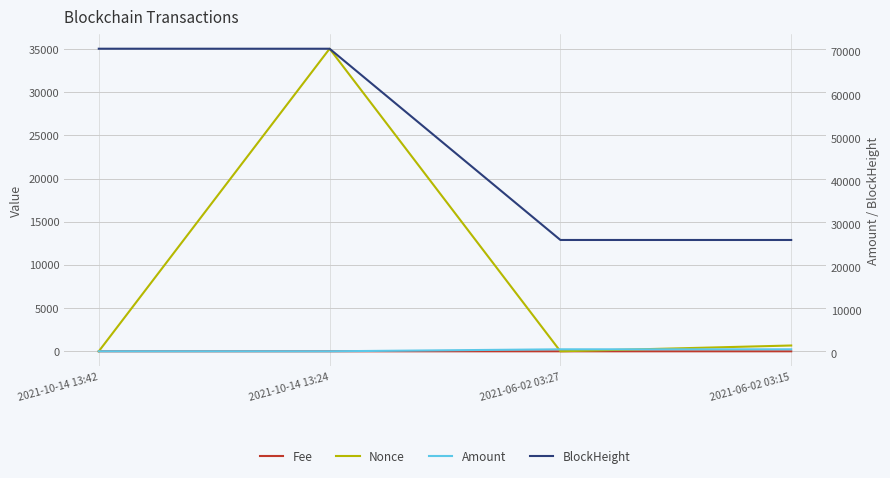

True or false: BlockHeight and Amount cross at least once.

False